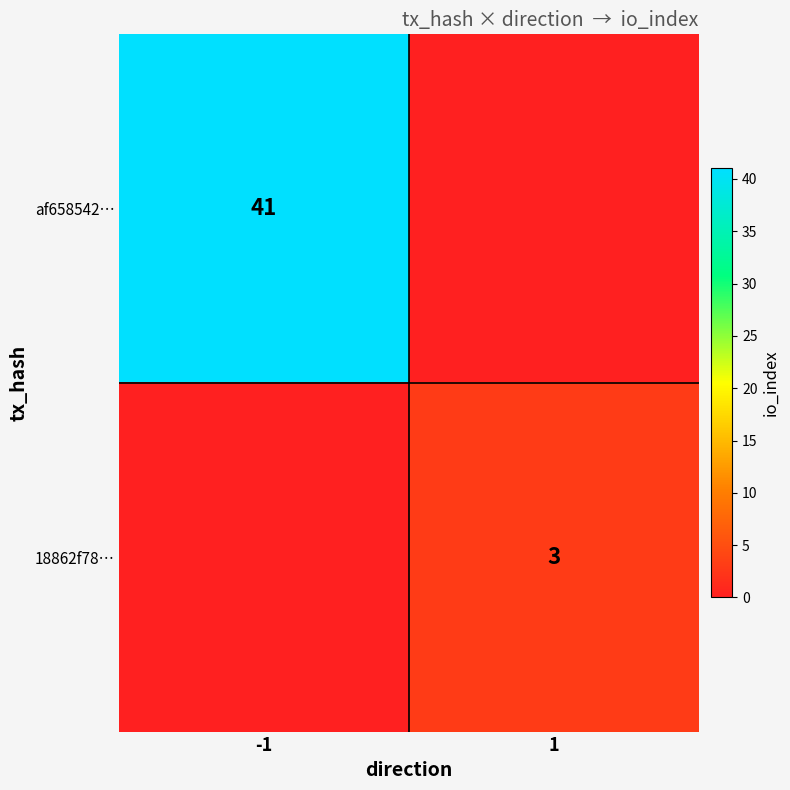

The value of 18862f78… at 1 is 3. True or false?

True